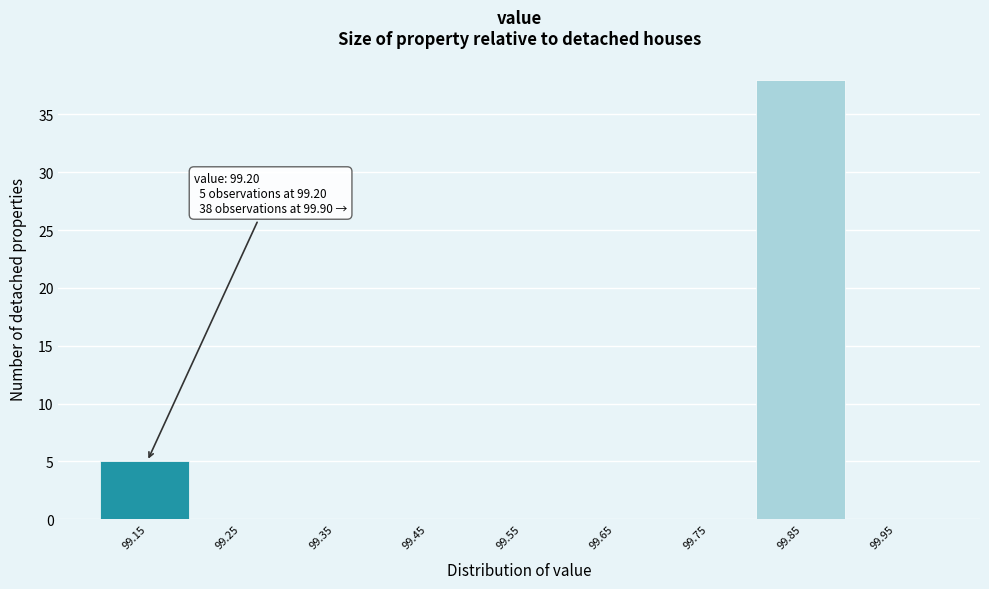

Reading left to right, what are all the values shown in this chart?

99.15=5	99.25=0	99.35=0	99.45=0	99.55=0	99.65=0	99.75=0	99.85=38	99.95=0